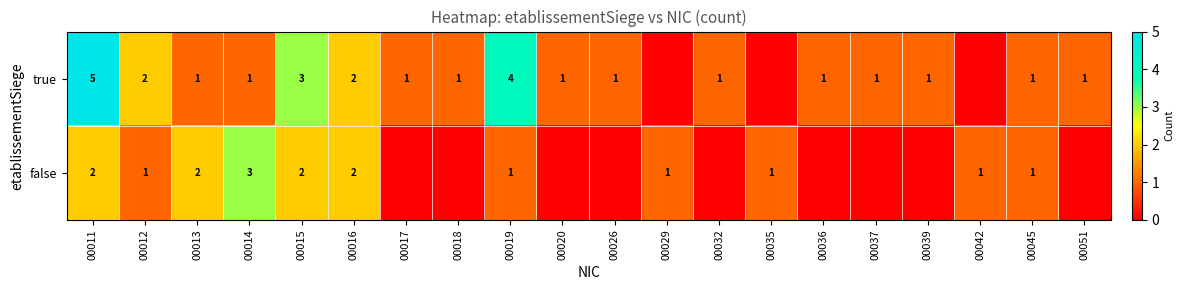

True or false: false has a value of 1 at 00035.

True